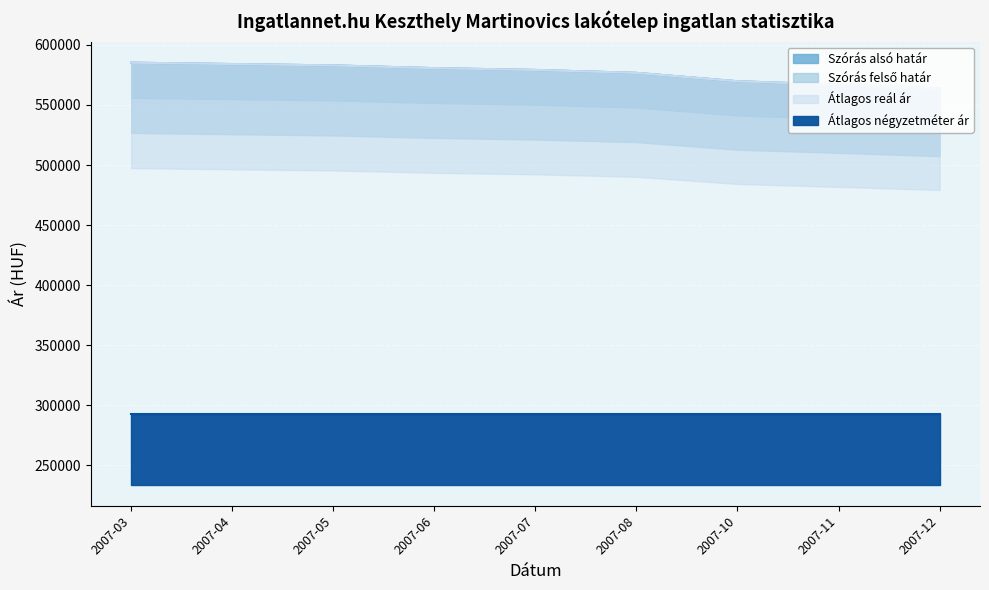

What is the difference between the maximum and minimum values in the Szórás alsó határ series?

21394